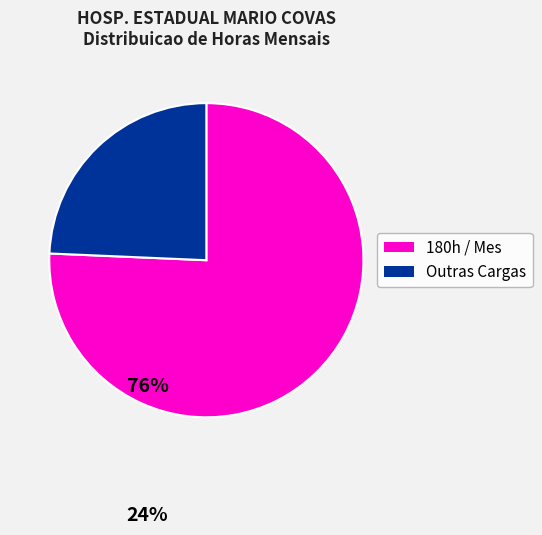

Does any single category account for the majority?

Yes